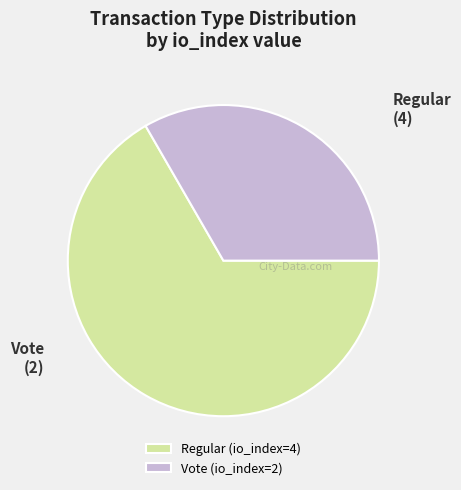

Is it true that Regular is 72% of the pie?

False